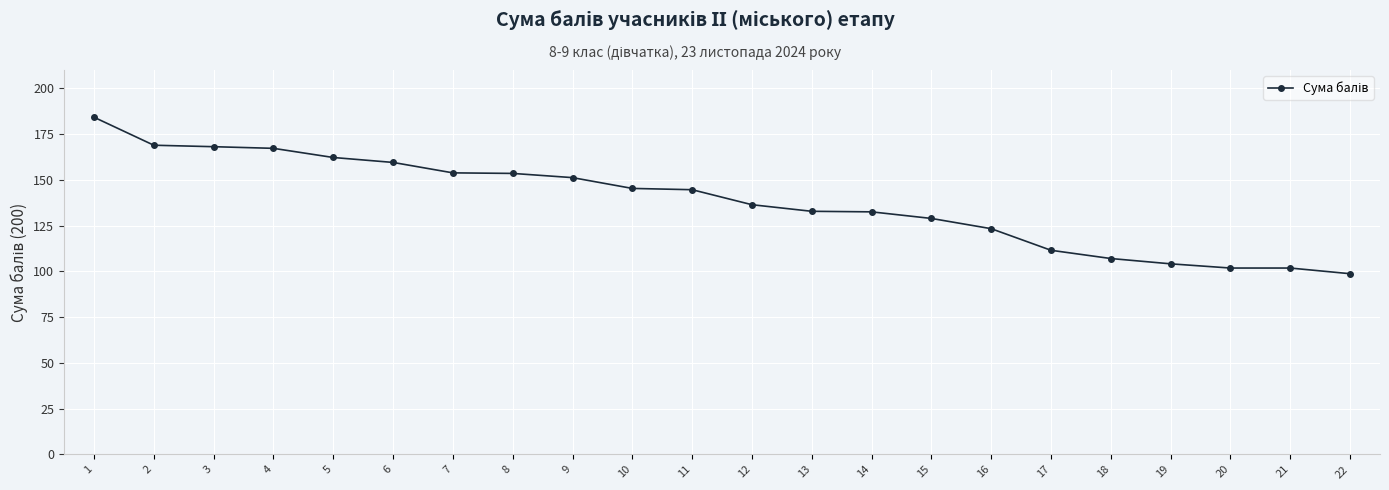

What is the value of the 11th point from the left?

144.6